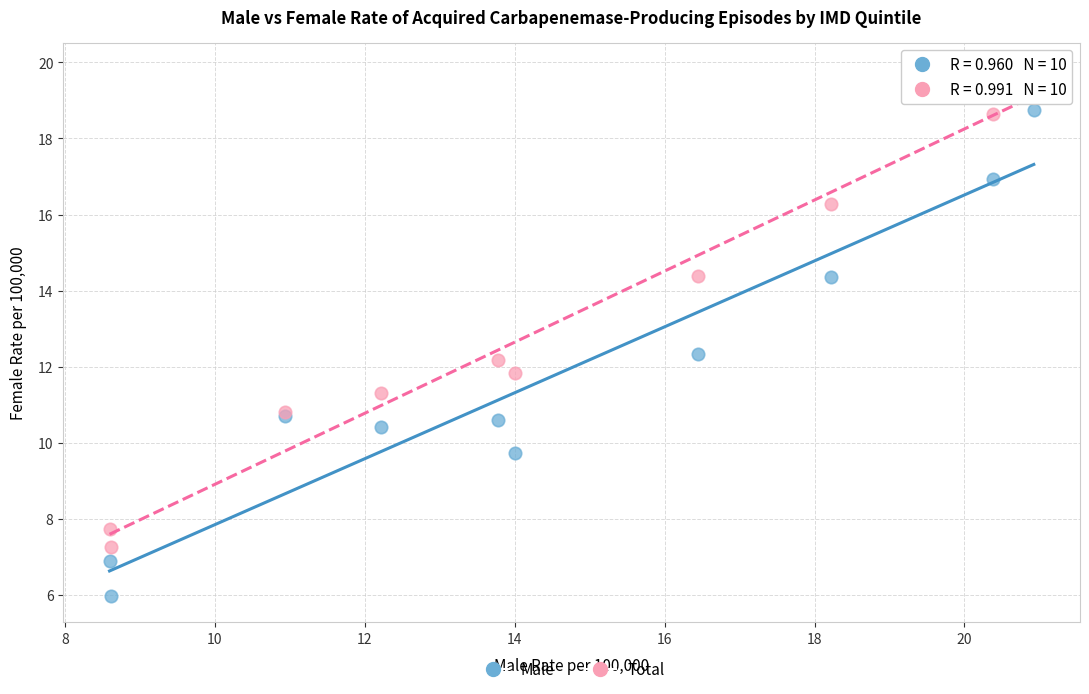

In the Total series, what Y value is closest to 13?

12.2